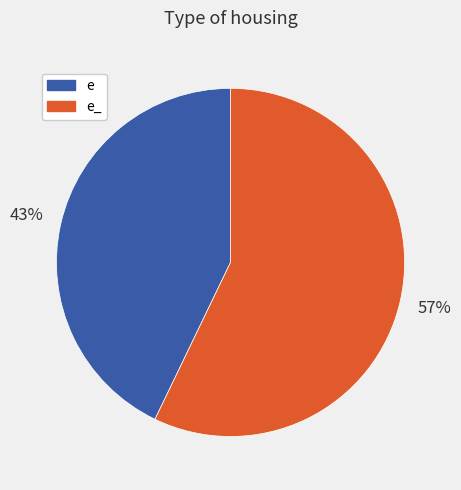

To the nearest percent, what is the average slice percentage?

50%